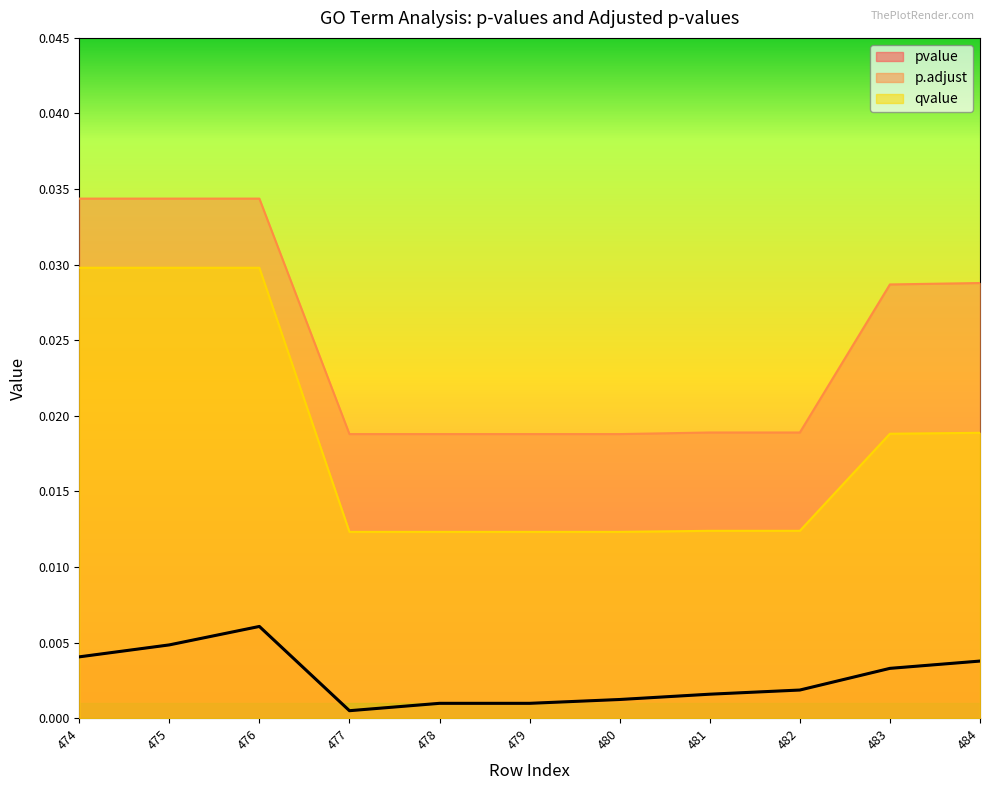

Which category has the highest value in the qvalue series?

474